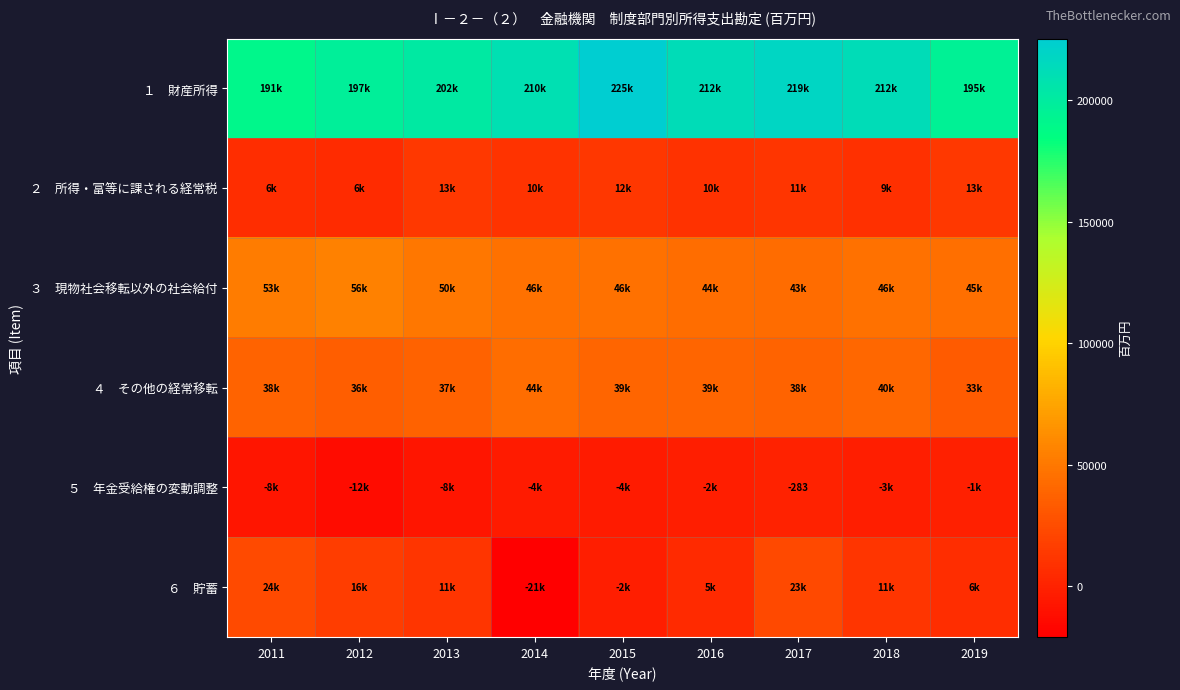

Where does the ２ 所得・富等に課される経常税 series first go above 10450?

2013